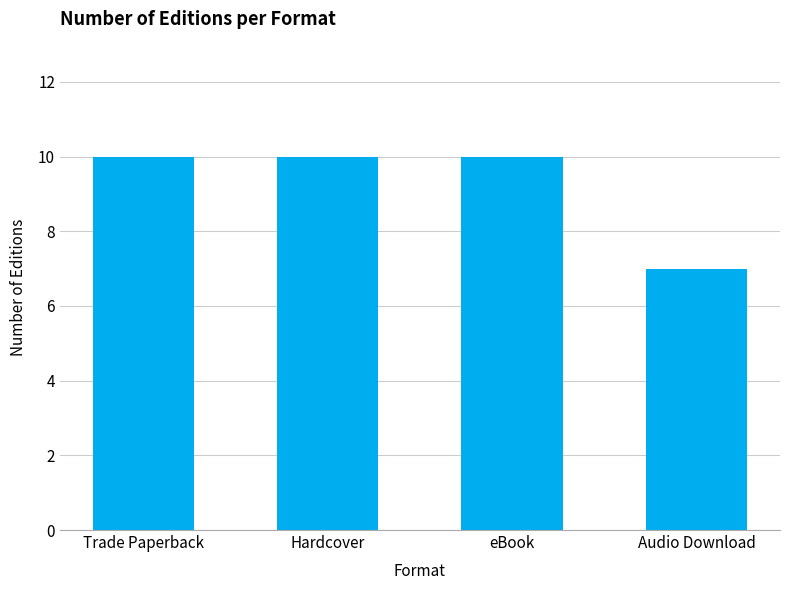

The value at Trade Paperback is 7. True or false?

False